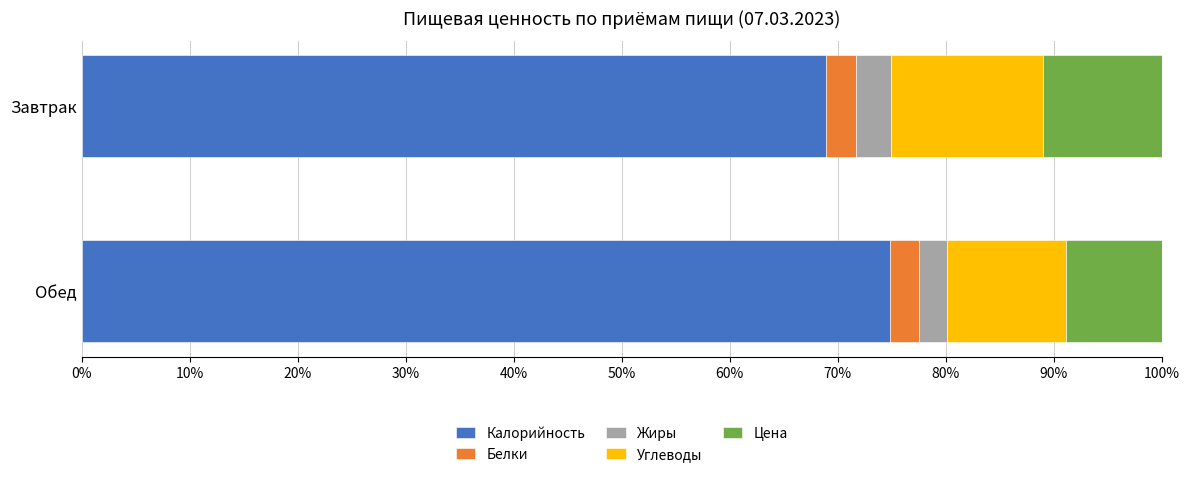

What is the sum of the Калорийность values at Завтрак and Обед?

143.8